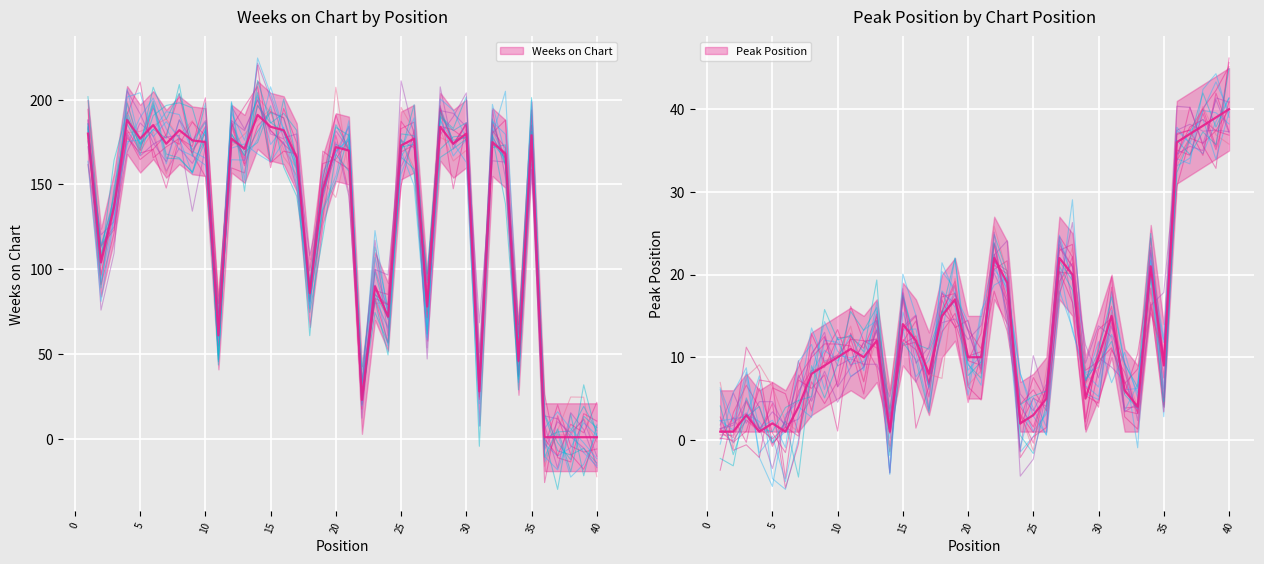

What is the lowest value of the Peak Position series?

1